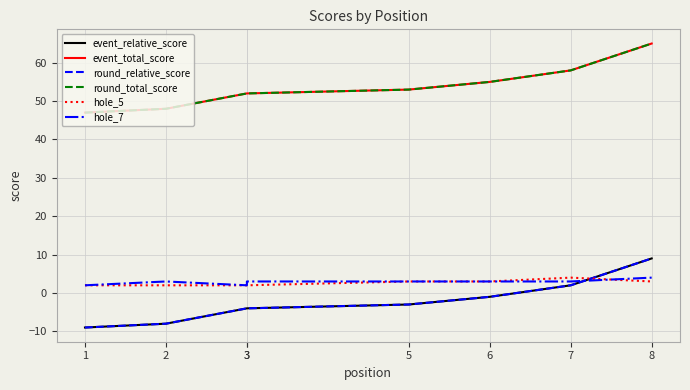

What is the smallest value displayed?

-9